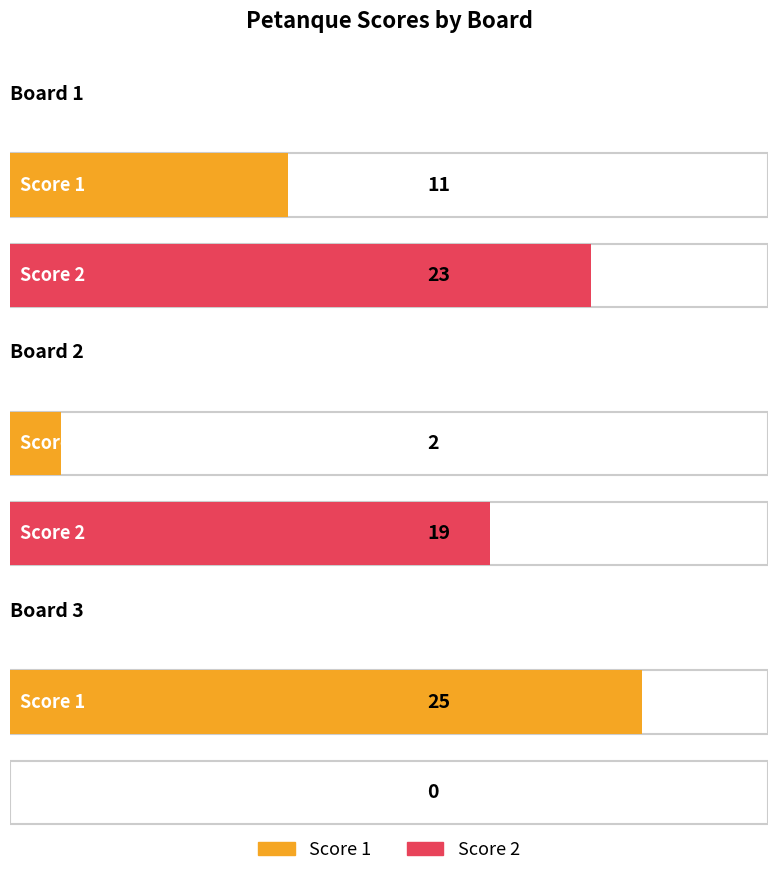

Reading left to right, what are all the values shown in this chart?

Score 1: 11	2	25
Score 2: 23	19	0